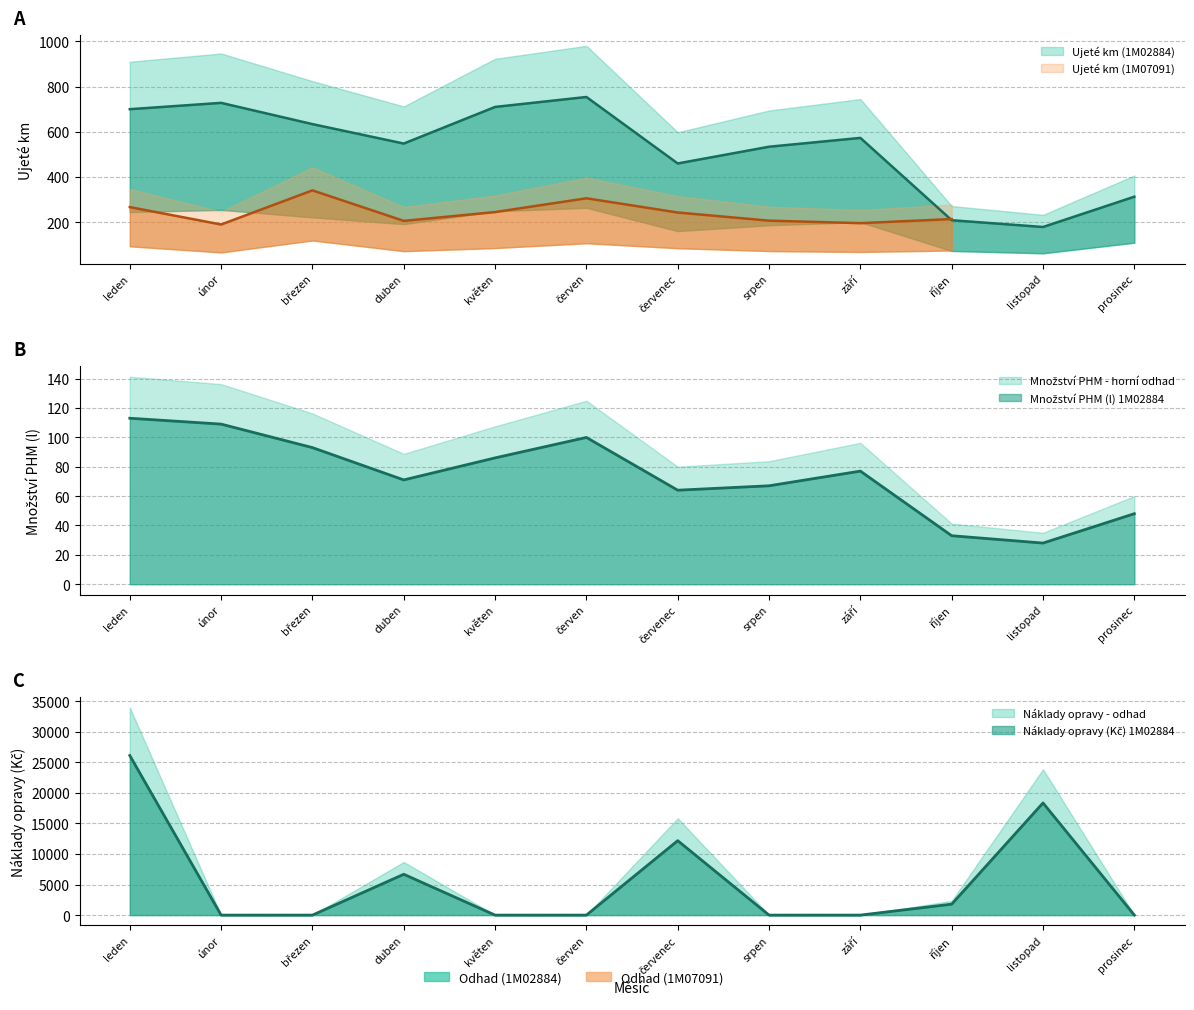

The Množství PHM (1M02884) series shows 29.1 at červenec. True or false?

False